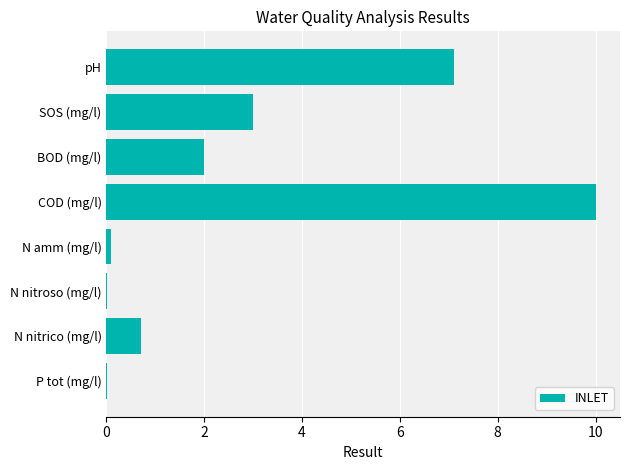

Between N amm (mg/l) and N nitrico (mg/l), which is larger?

N nitrico (mg/l)